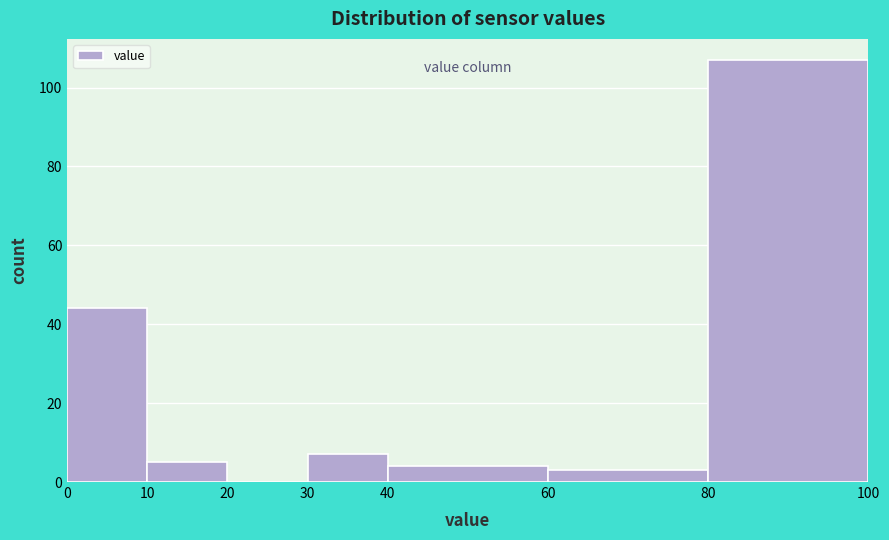

Which range on the x-axis has the tallest bar?

80 to 100